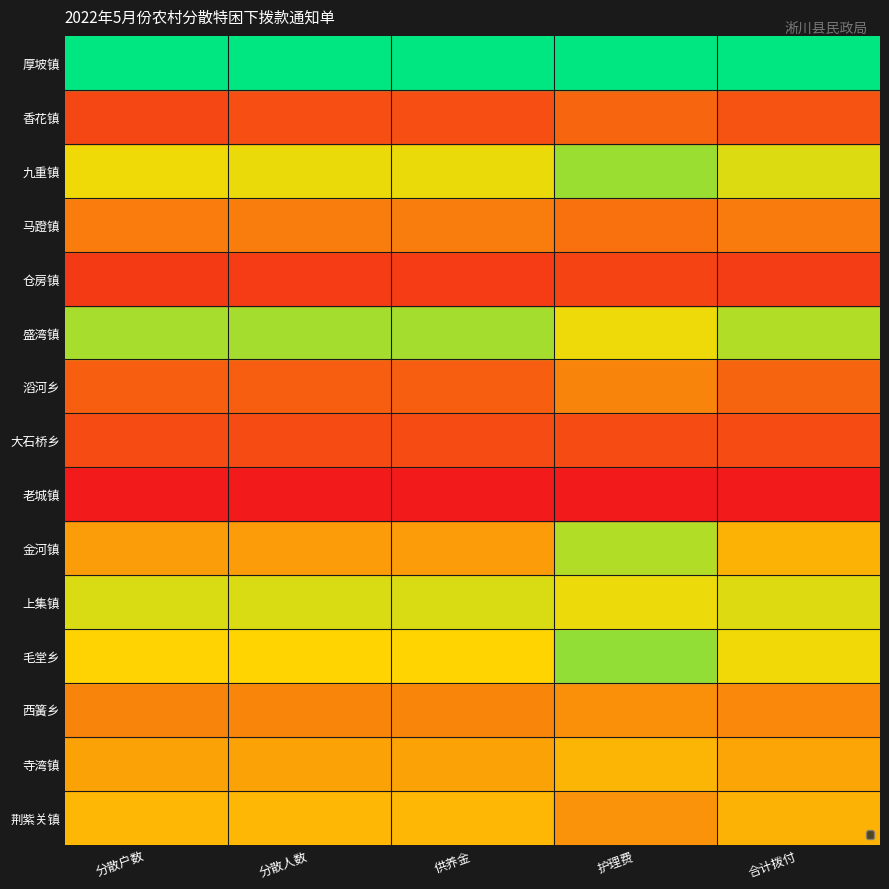

Reading left to right, list all the values displayed in this chart.

厚坡镇: 分散户数=0.4	分散人数=0.4	供养金=0.4	护理费=0.3	合计拨付=0.4
香花镇: 分散户数=0.4	分散人数=0.4	供养金=0.4	护理费=0.4	合计拨付=0.4
九重镇: 分散户数=0.3	分散人数=0.3	供养金=0.3	护理费=0.3	合计拨付=0.3
马蹬镇: 分散户数=0.5	分散人数=0.5	供养金=0.5	护理费=0.7	合计拨付=0.5
仓房镇: 分散户数=0.6	分散人数=0.6	供养金=0.6	护理费=0.5	合计拨付=0.6
盛湾镇: 分散户数=0.3	分散人数=0.3	供养金=0.3	护理费=0.7	合计拨付=0.4
滔河乡: 分散户数=0.0	分散人数=0.0	供养金=0.0	护理费=0.0	合计拨付=0.0
大石桥乡: 分散户数=0.1	分散人数=0.1	供养金=0.1	护理费=0.1	合计拨付=0.1
老城镇: 分散户数=0.2	分散人数=0.2	供养金=0.2	护理费=0.3	合计拨付=0.2
金河镇: 分散户数=0.7	分散人数=0.7	供养金=0.7	护理费=0.5	合计拨付=0.7
上集镇: 分散户数=0.1	分散人数=0.1	供养金=0.1	护理费=0.1	合计拨付=0.1
毛堂乡: 分散户数=0.3	分散人数=0.3	供养金=0.3	护理费=0.2	合计拨付=0.3
西簧乡: 分散户数=0.5	分散人数=0.5	供养金=0.5	护理费=0.7	合计拨付=0.6
寺湾镇: 分散户数=0.1	分散人数=0.1	供养金=0.1	护理费=0.2	合计拨付=0.1
荆紫关镇: 分散户数=1.0	分散人数=1.0	供养金=1.0	护理费=1.0	合计拨付=1.0